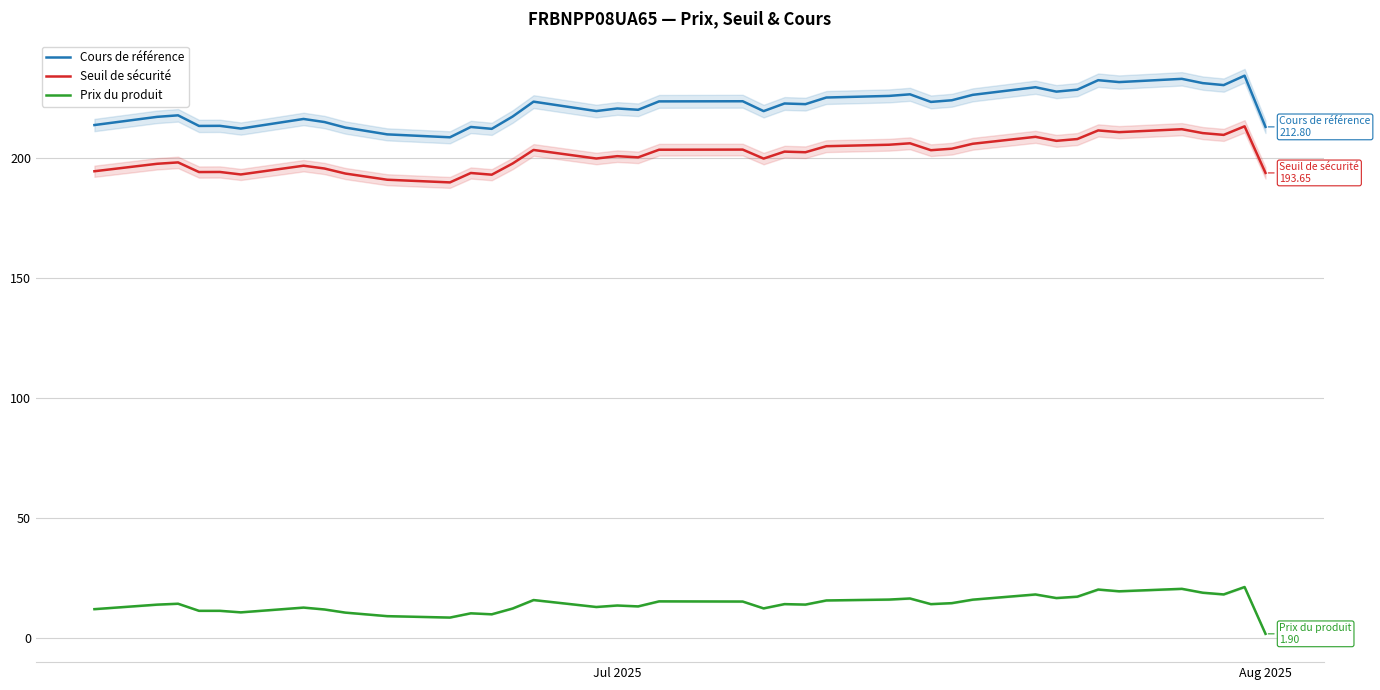

List the series in order of their peak value, lowest first.

Prix du produit, Seuil de sécurité, Cours de référence